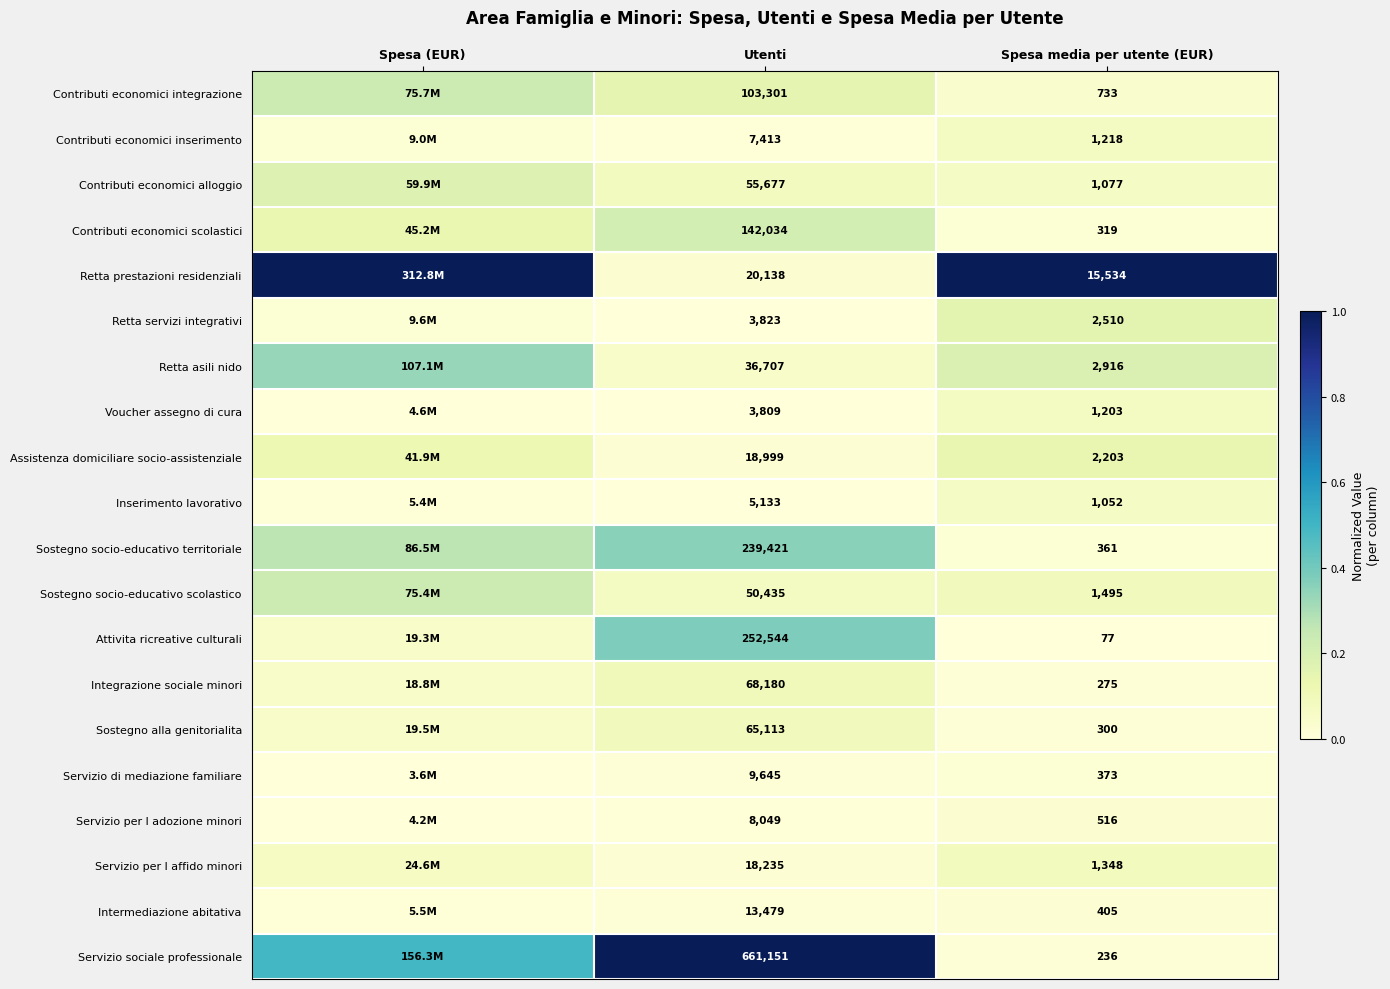

What is the total value across all series at Spesa media per utente (EUR)?

34151.0